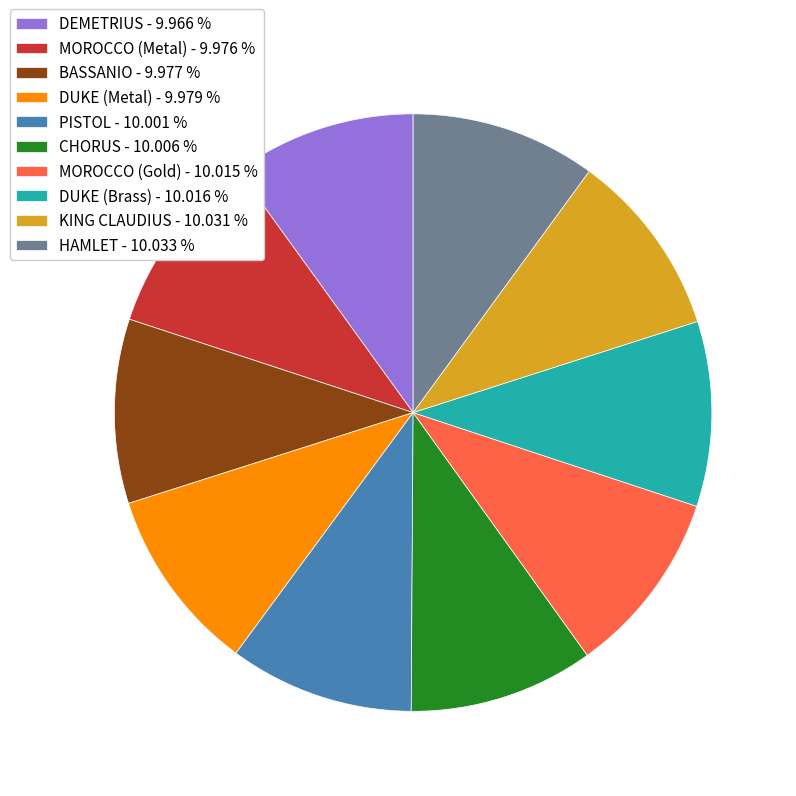

Combined, do KING CLAUDIUS and CHORUS account for over 50%?

No